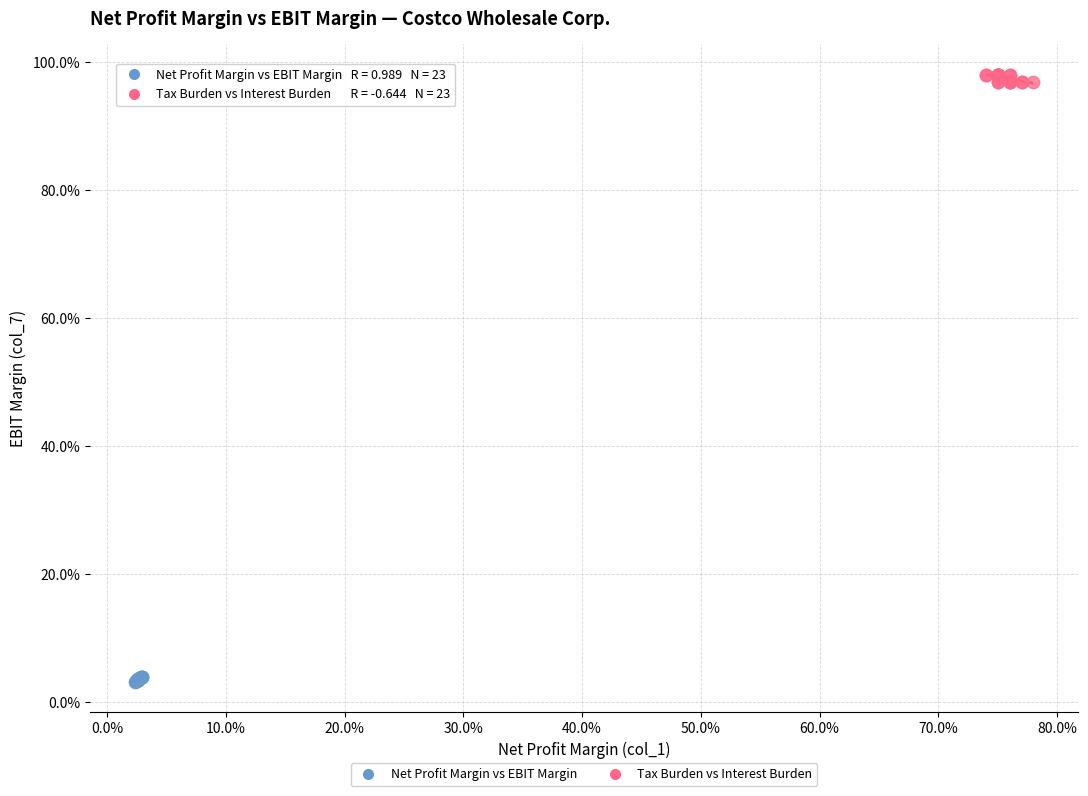

What are all the series names shown in the legend?

Net Profit Margin vs EBIT Margin, Tax Burden vs Interest Burden